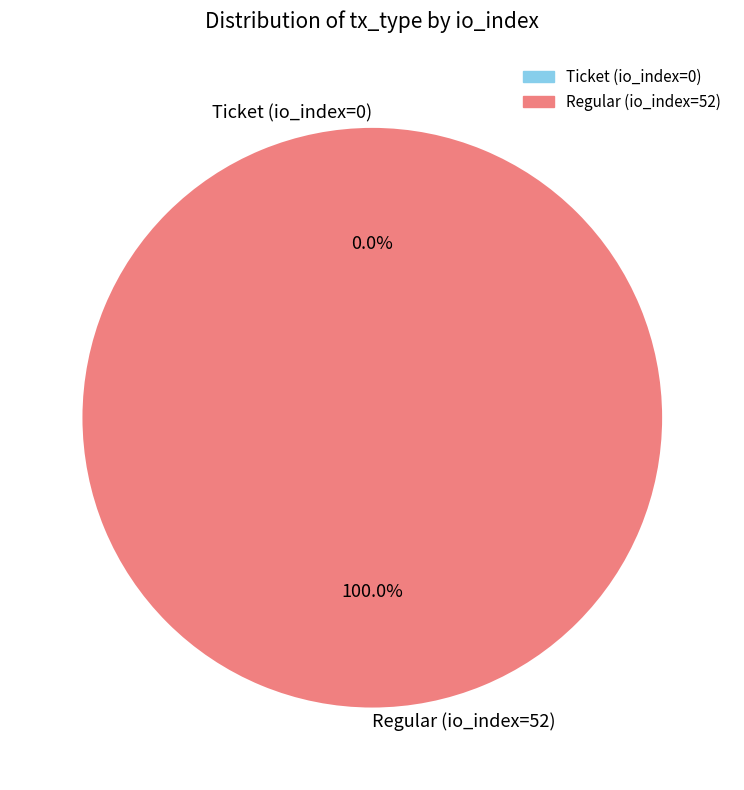

Is the sum of Ticket (io_index=0) and Regular (io_index=52) greater than half?

Yes